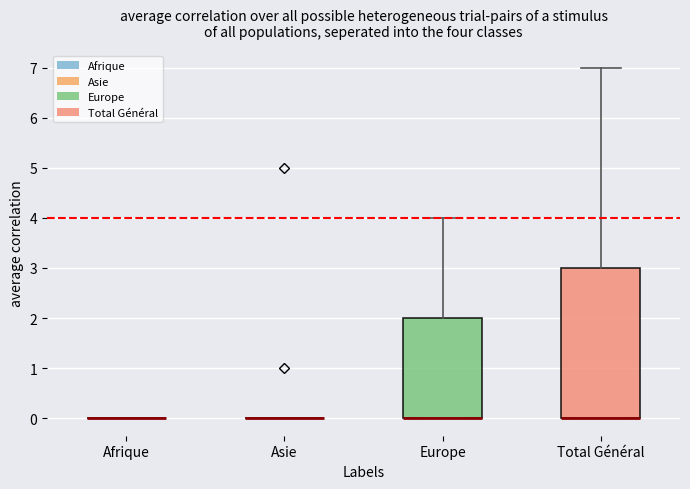

Reading left to right, transcribe this box plot: for each box, give where its median line is, the range the box spans, and where its two whiskers end, as read against the y-axis. The values are not printed on the chart, so give them approximately, as read against the axis.

Afrique: box collapsed to a line at 0, whiskers 0 to 0
Asie: box collapsed to a line at 0, whiskers 0 to 0
Europe: median 0 (drawn on the box's lower edge), box 0 to 2, whiskers 0 to 4
Total Général: median 0 (drawn on the box's lower edge), box 0 to 3, whiskers 0 to 7